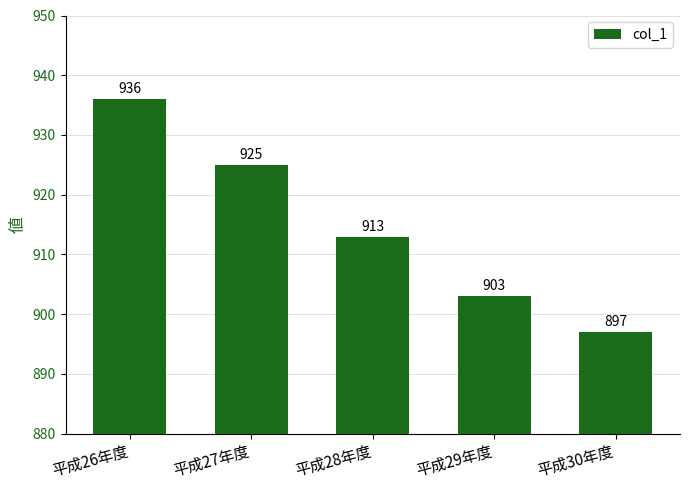

How many bars are there in total?

5